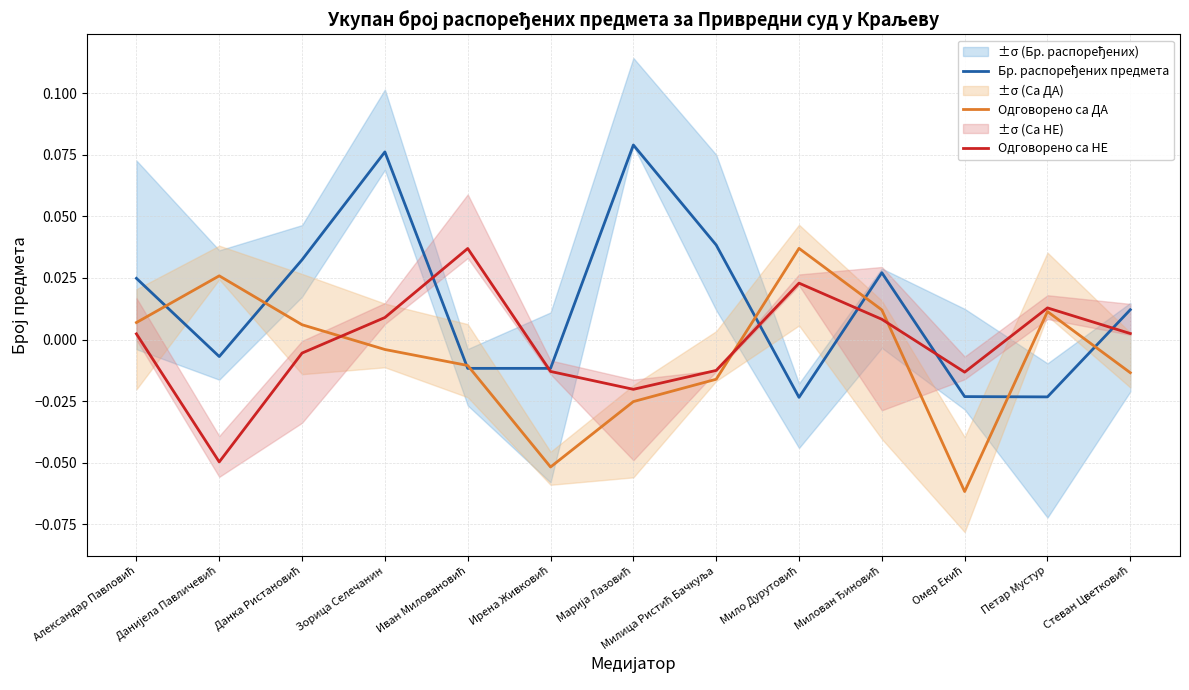

True or false: Одговорено са НЕ has more than 0 points higher than both neighbors.

True